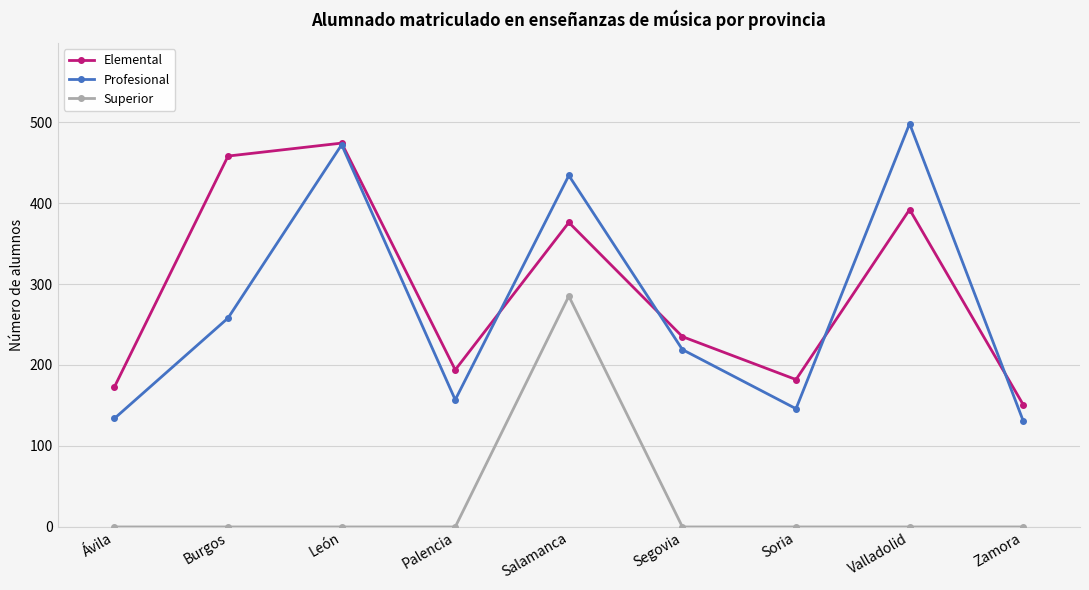

Rank the series by their maximum value, from highest to lowest.

Profesional, Elemental, Superior